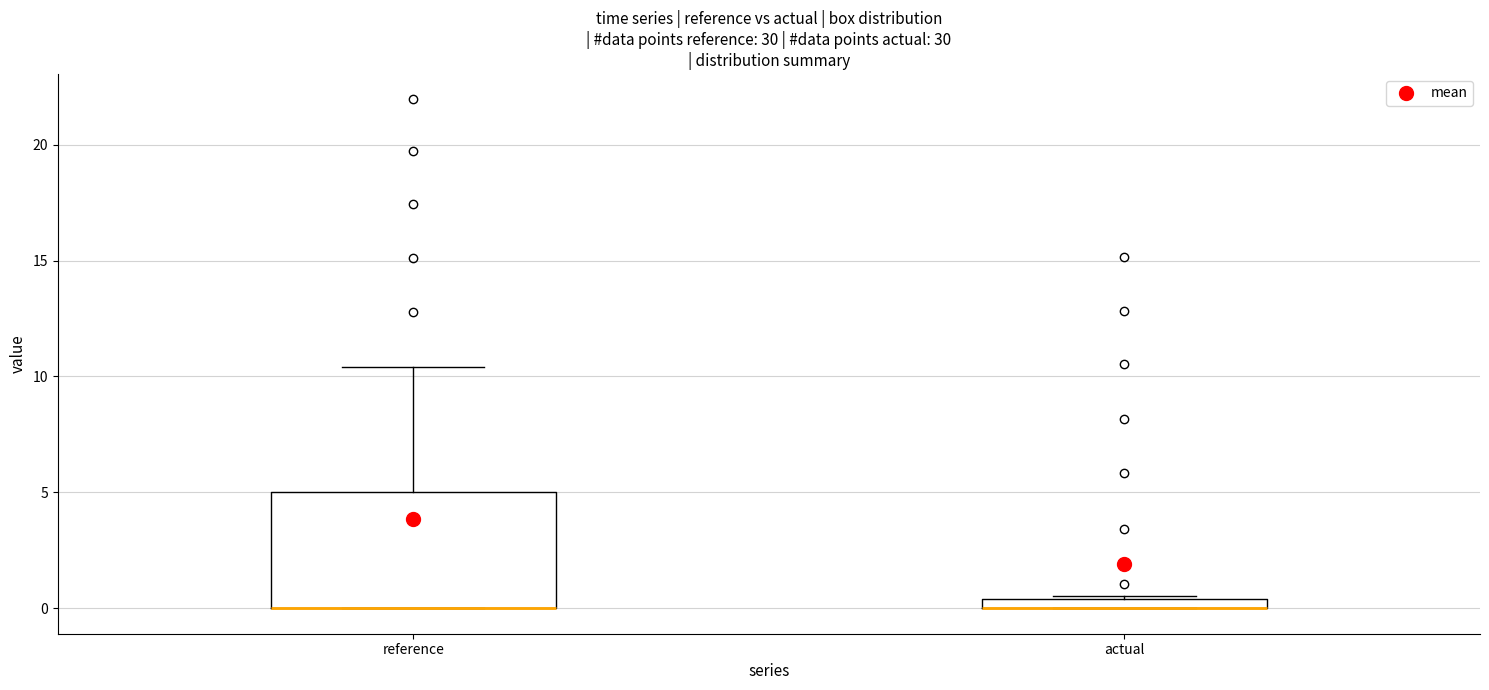

Where is the upper edge of the box for reference on the y-axis? The values are not printed on the chart, so give them approximately, as read against the axis.

5.0